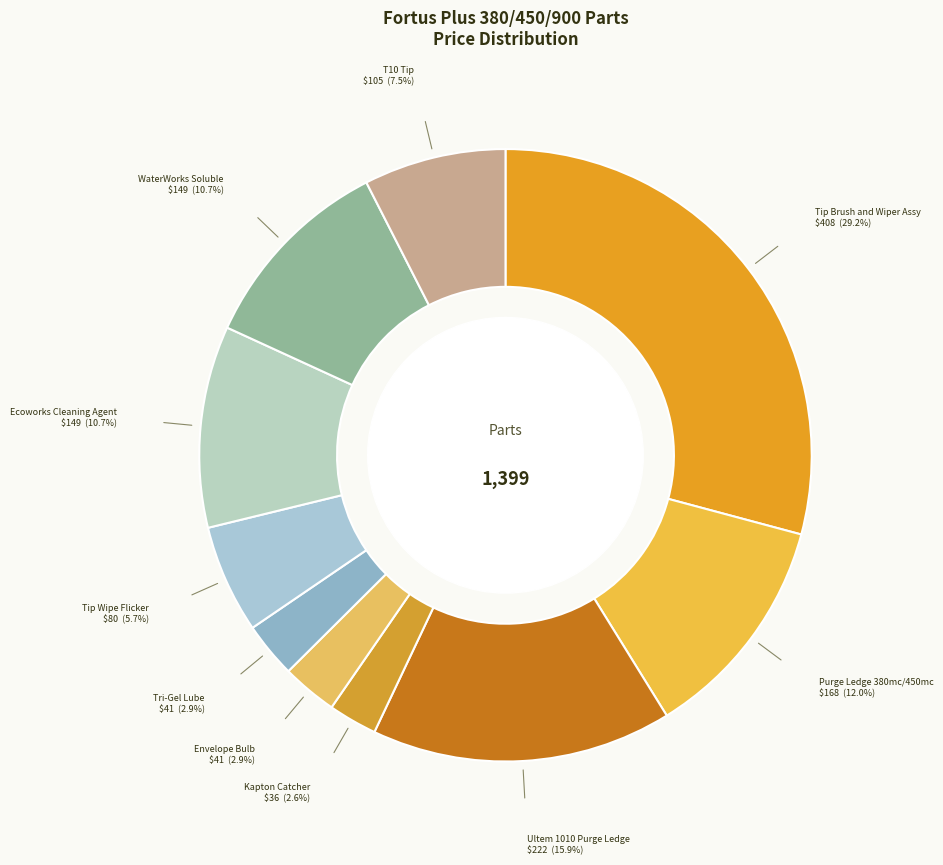

Count the number of slices in the pie.

10